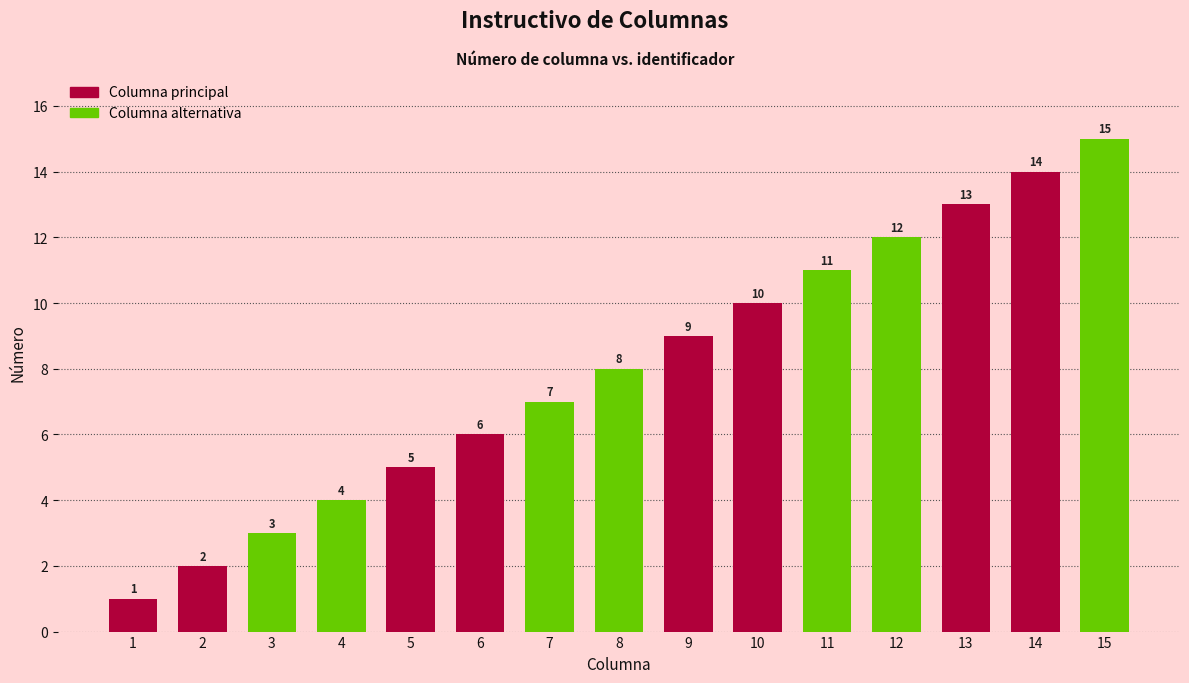

What is the greatest value displayed?

15